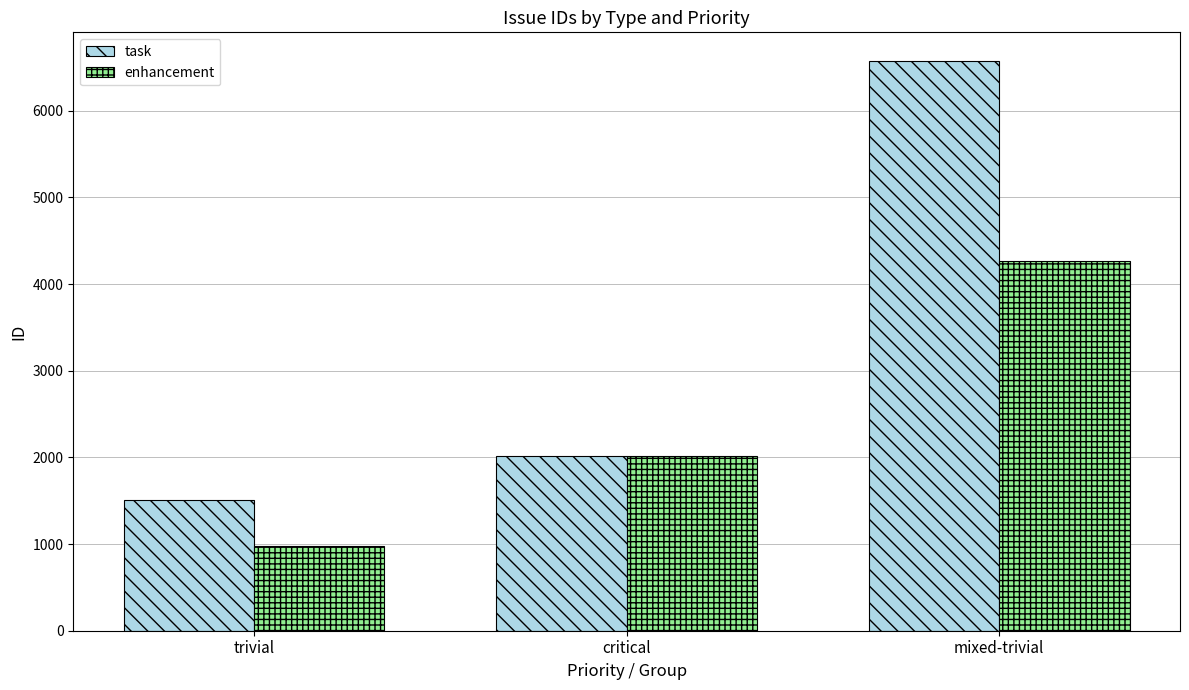

Reading left to right, what are all the values shown in this chart?

task: 1512	2019	6576
enhancement: 982	2017	4268